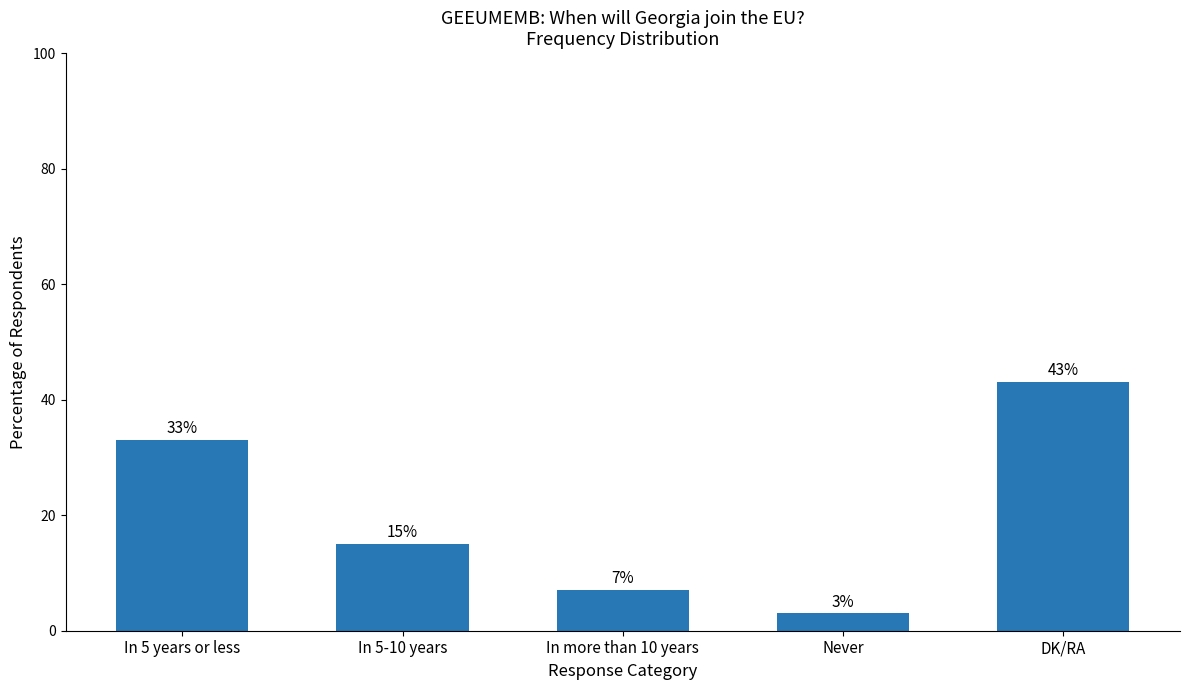

What is the value of the 2nd bar from the left?

15